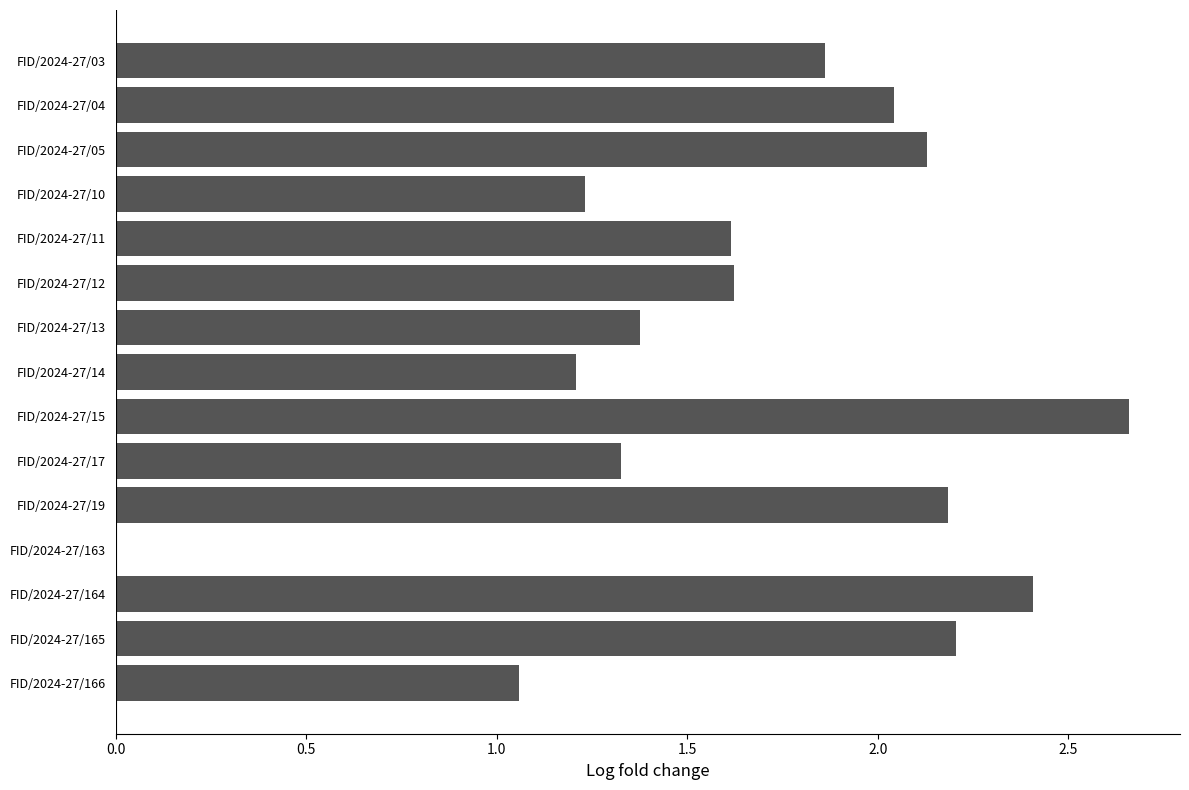

Which has a higher value, FID/2024-27/164 or FID/2024-27/03?

FID/2024-27/164